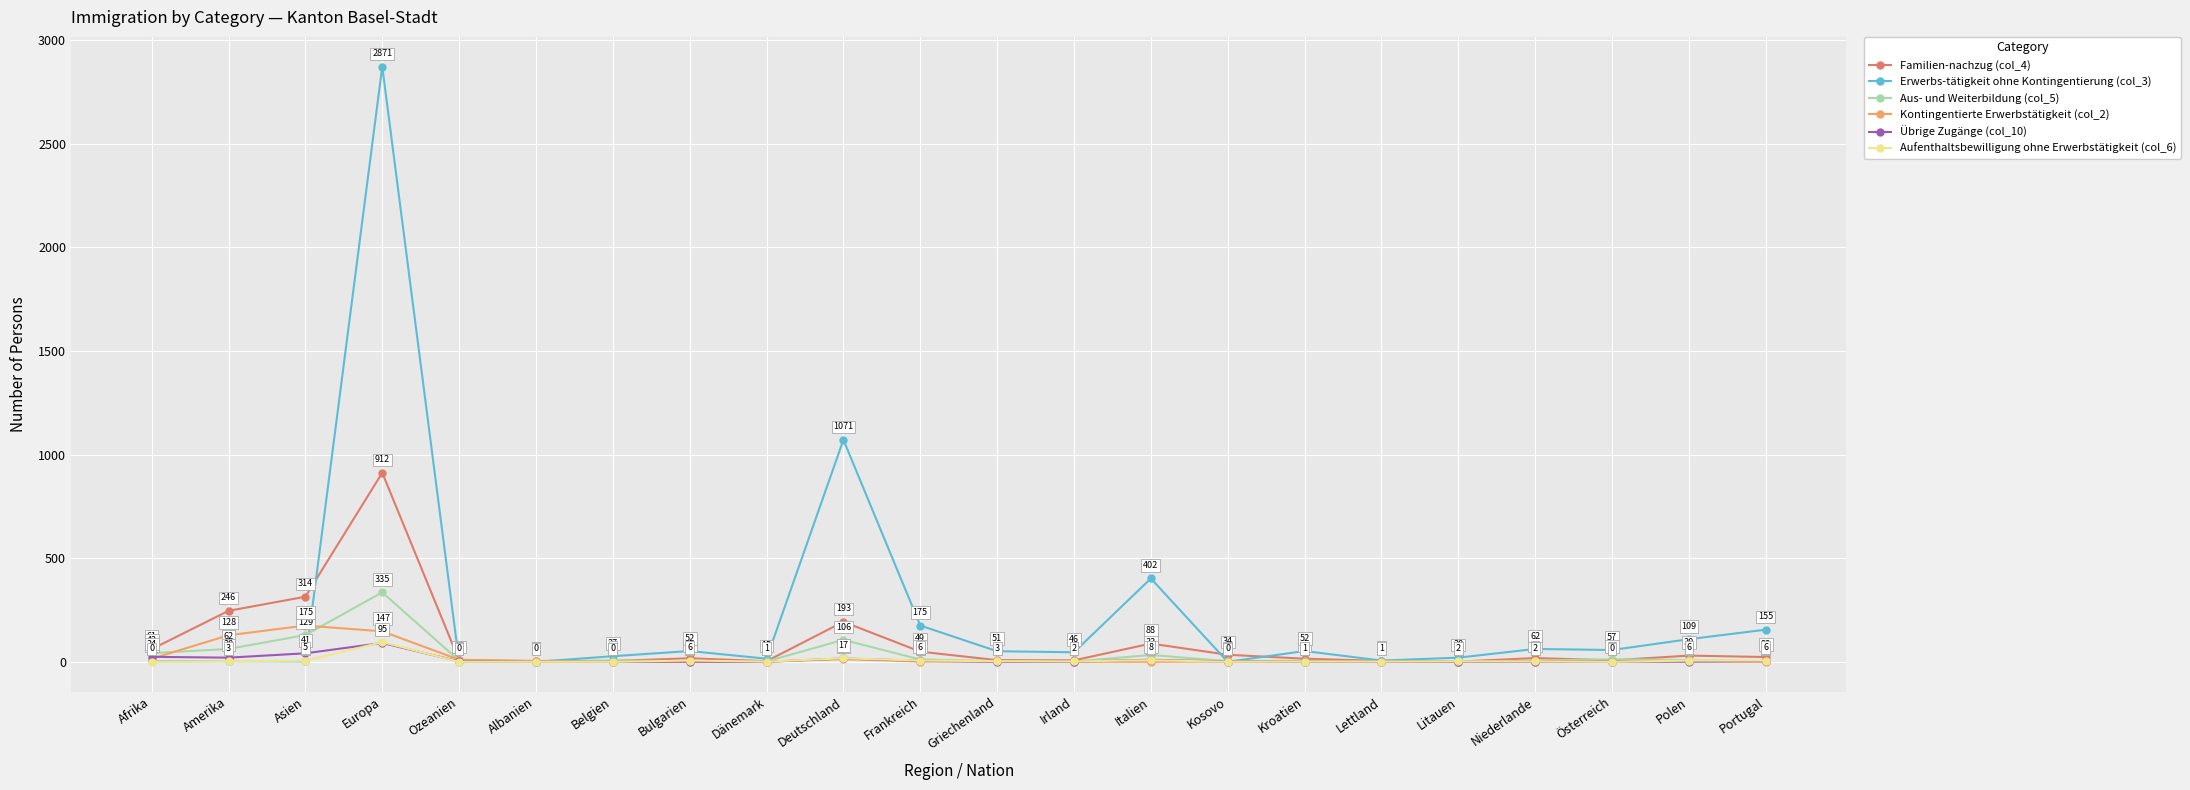

What is the label of the 11th point from the right?

Griechenland